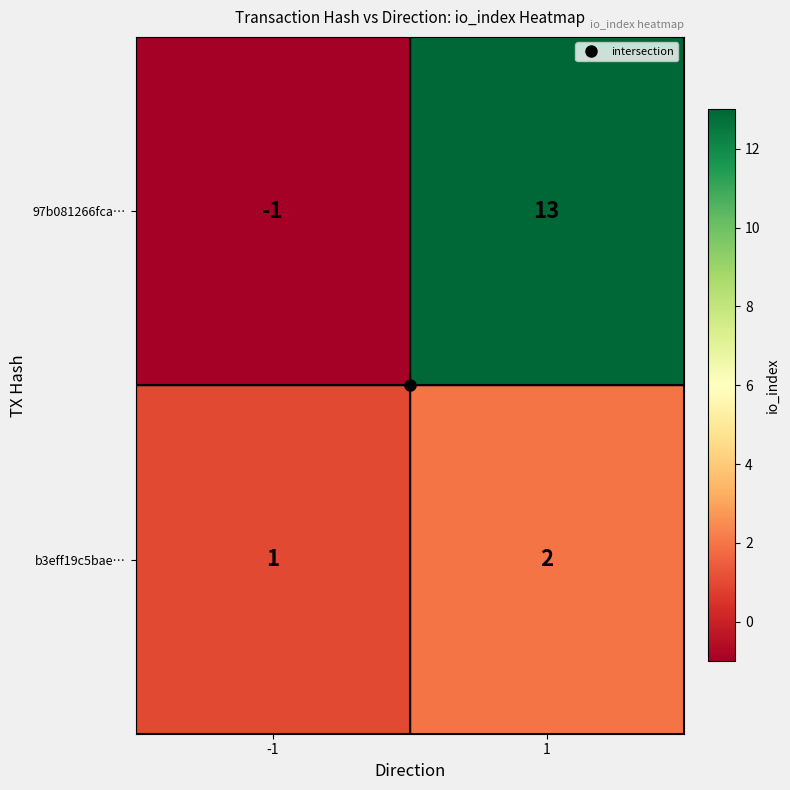

Which label corresponds to the smallest value in the chart?

-1